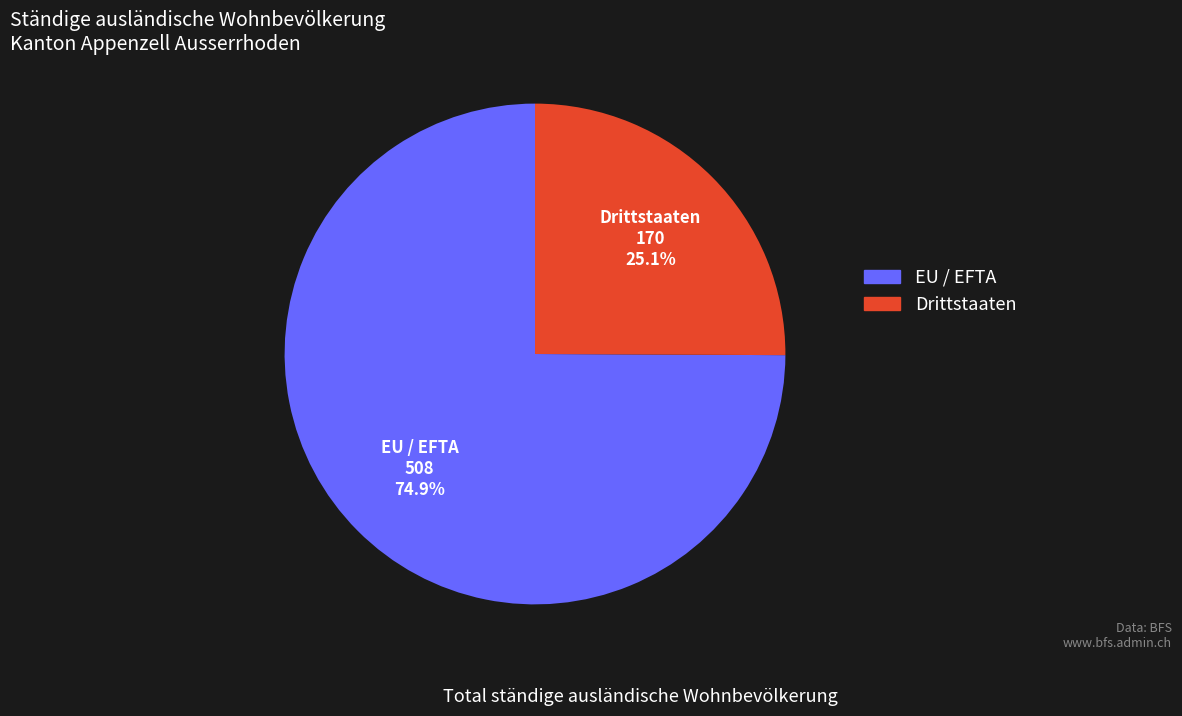

Is there a majority slice in this chart?

Yes